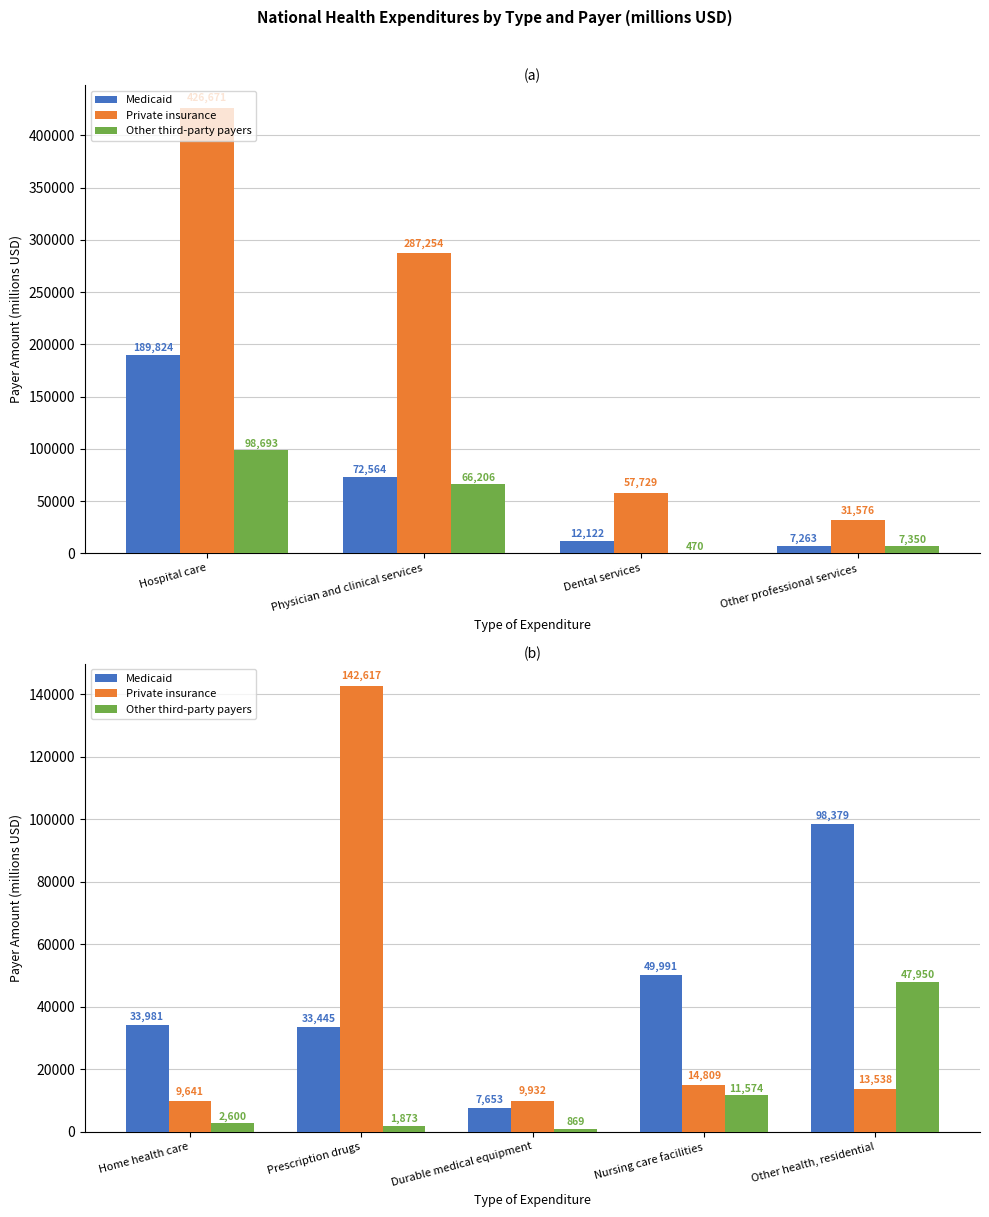

How many groups of bars are there?

5